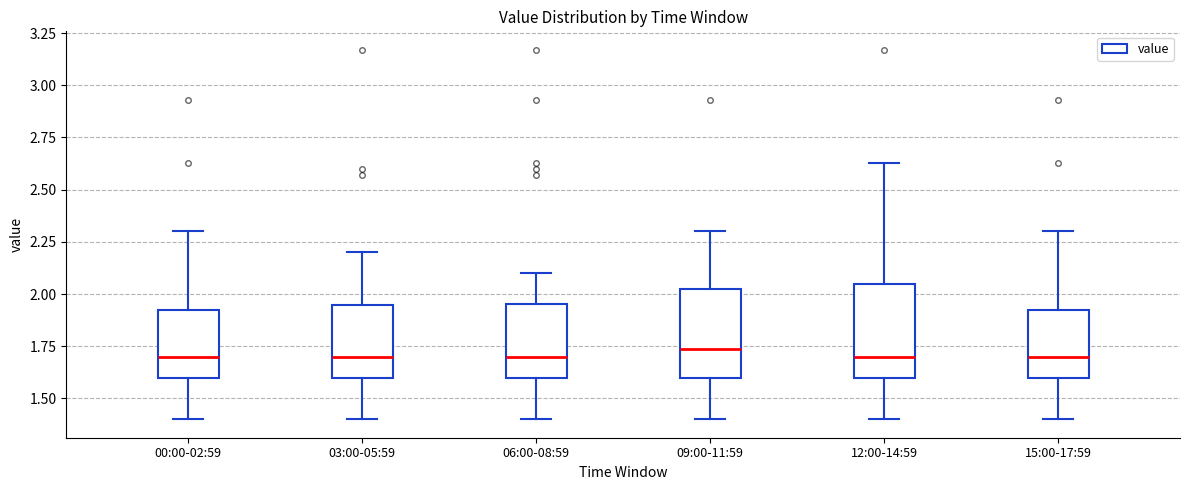

Reading left to right, transcribe this box plot: for each box, give where its median line is, the range the box spans, and where its two whiskers end, as read against the y-axis. The values are not printed on the chart, so give them approximately, as read against the axis.

00:00-02:59: median 1.70, box 1.60 to 1.95, whiskers 1.40 to 2.30
03:00-05:59: median 1.70, box 1.60 to 1.95, whiskers 1.40 to 2.20
06:00-08:59: median 1.70, box 1.60 to 1.95, whiskers 1.40 to 2.10
09:00-11:59: median 1.75, box 1.60 to 2.05, whiskers 1.40 to 2.30
12:00-14:59: median 1.70, box 1.60 to 2.05, whiskers 1.40 to 2.65
15:00-17:59: median 1.70, box 1.60 to 1.95, whiskers 1.40 to 2.30